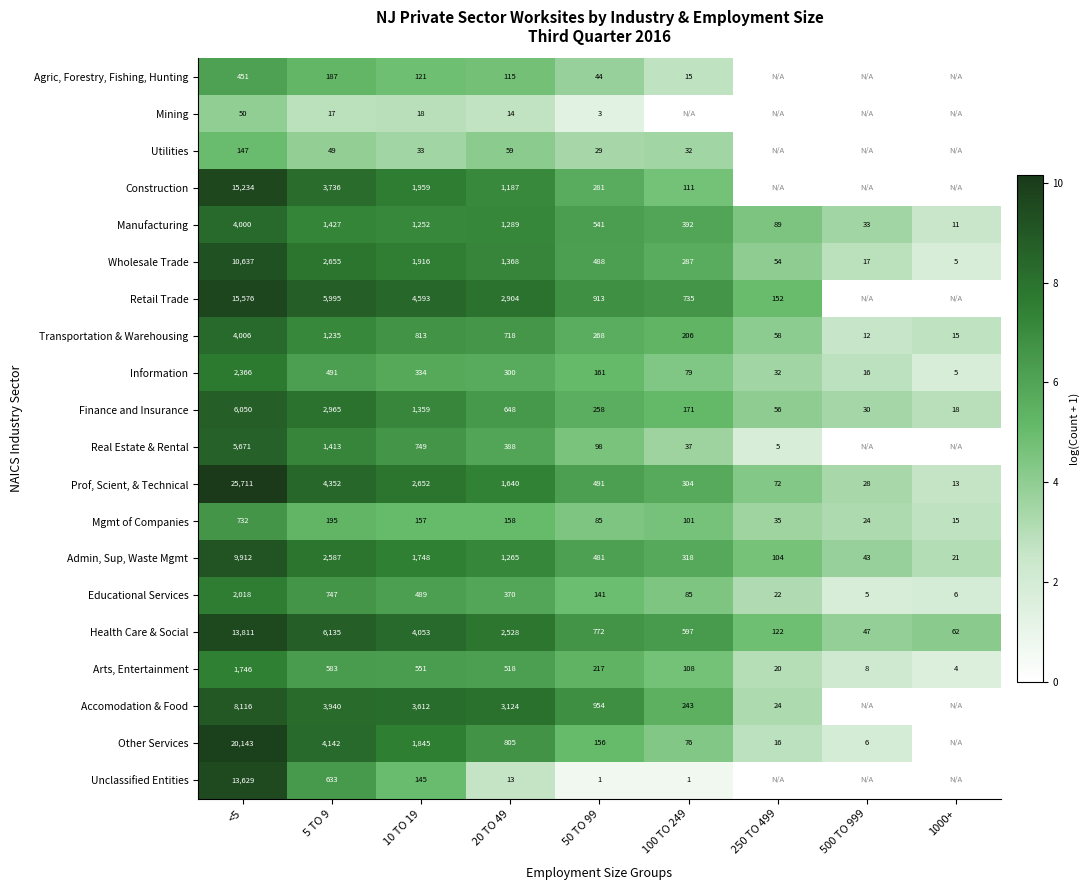

What is the sum of the Wholesale Trade values at 1000+ and 250 TO 499?

59